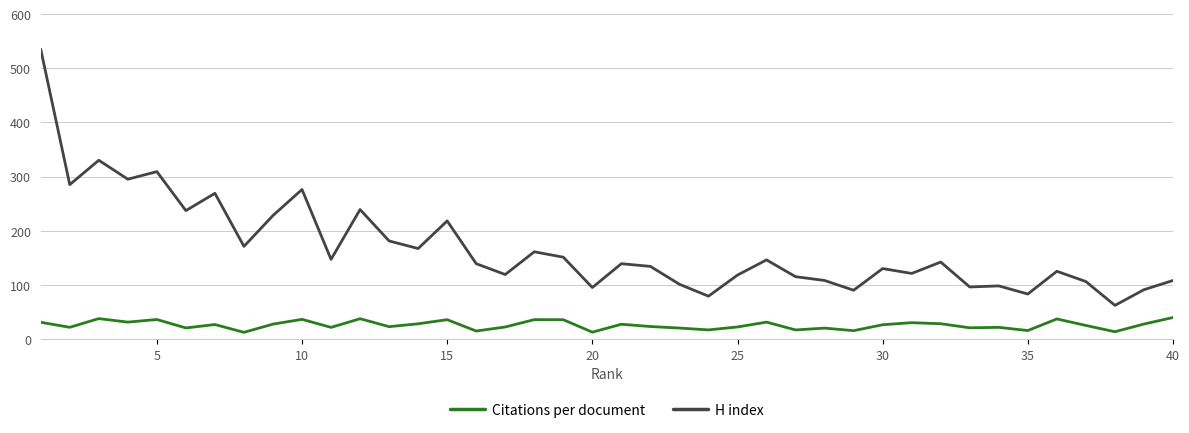

Which series has the largest total across all categories?

H index